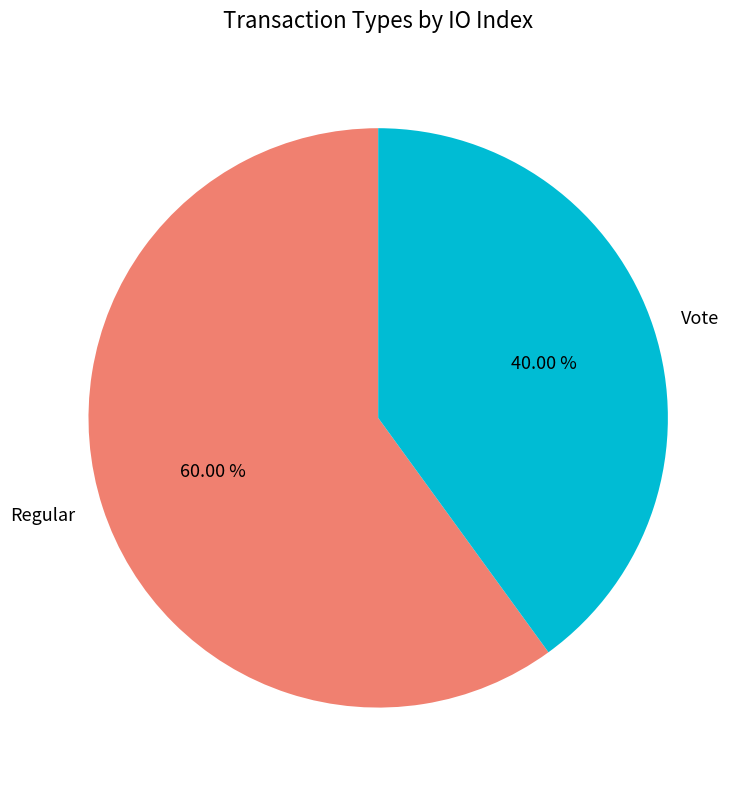

To the nearest percent, what portion does Vote represent?

40%